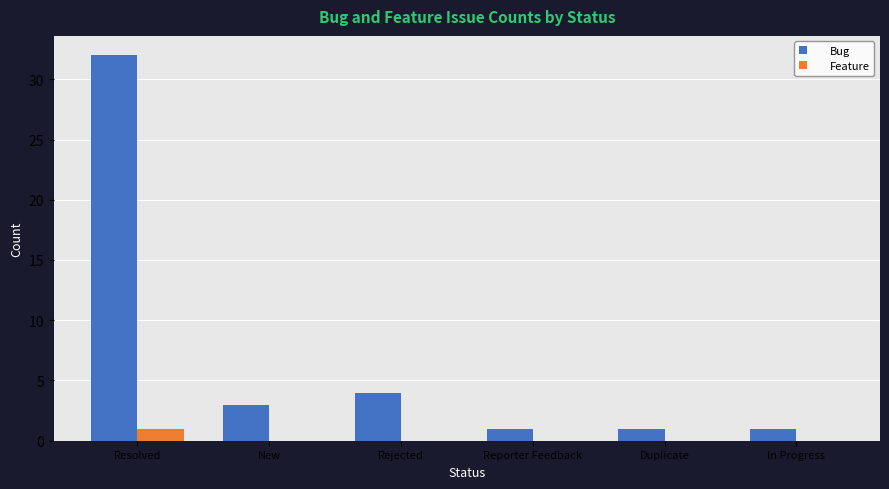

The value of Feature at New is 0. True or false?

True